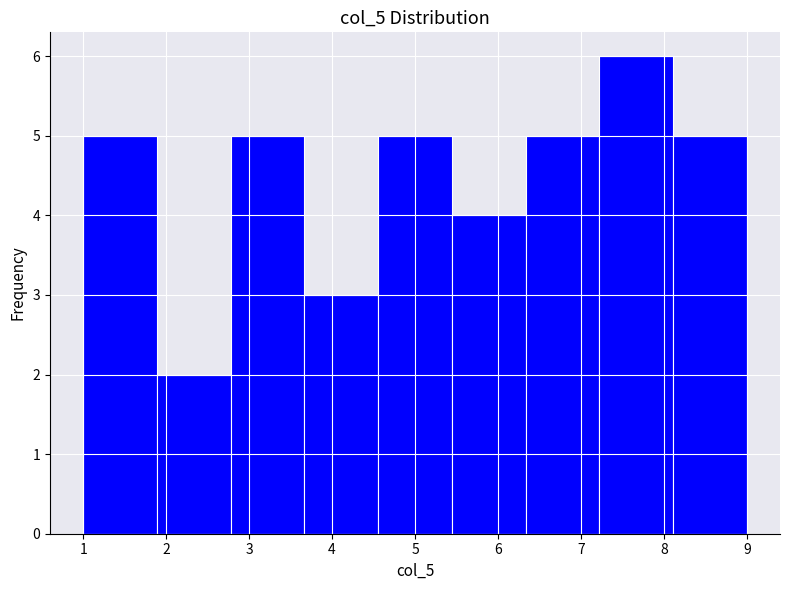

Reading left to right, list every bar in this chart as the range it spans on the x-axis followed by its height. Neither the bar edges nor the heights are printed on the chart, so give them approximately, as read against the axes.

1.0 to 1.9: 5
1.9 to 2.8: 2
2.8 to 3.7: 5
3.7 to 4.6: 3
4.6 to 5.4: 5
5.4 to 6.3: 4
6.3 to 7.2: 5
7.2 to 8.1: 6
8.1 to 9.0: 5